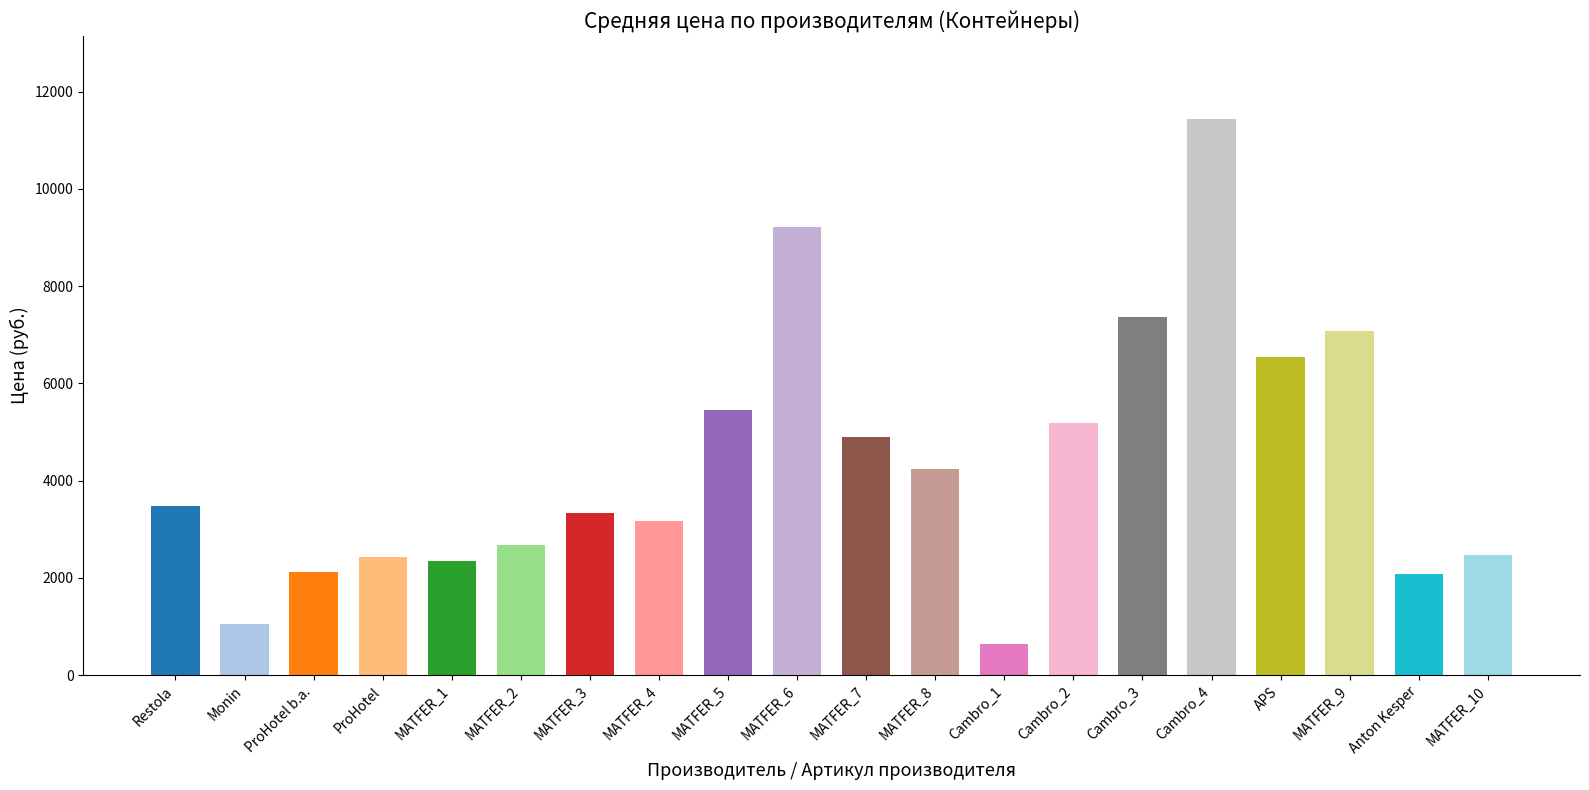

What is the value of the 13th bar from the left?

648